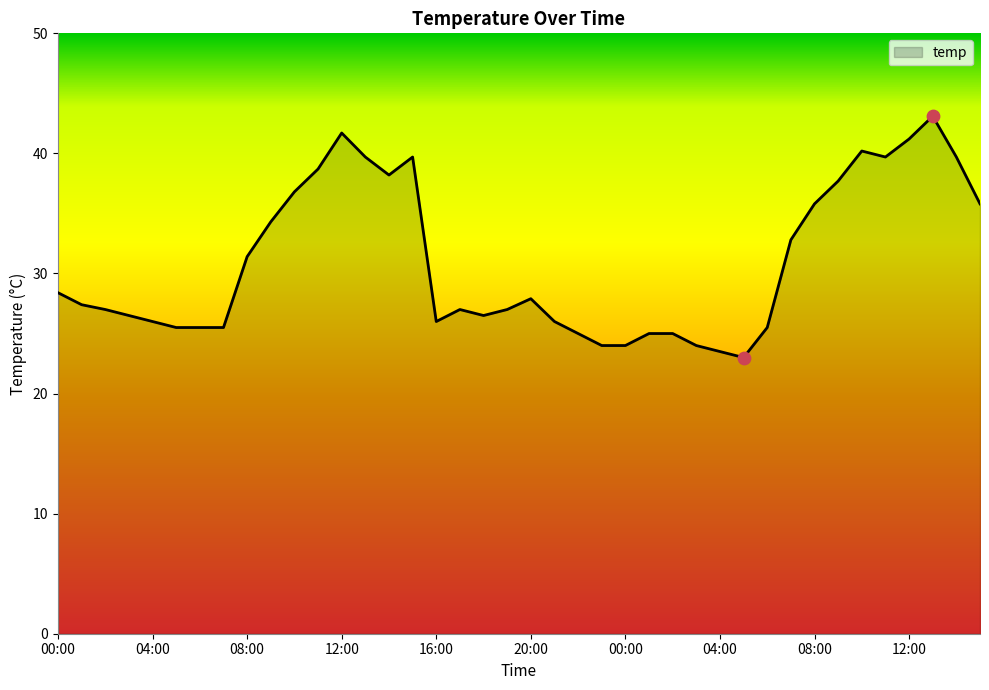

What is the smallest value displayed?

23.0